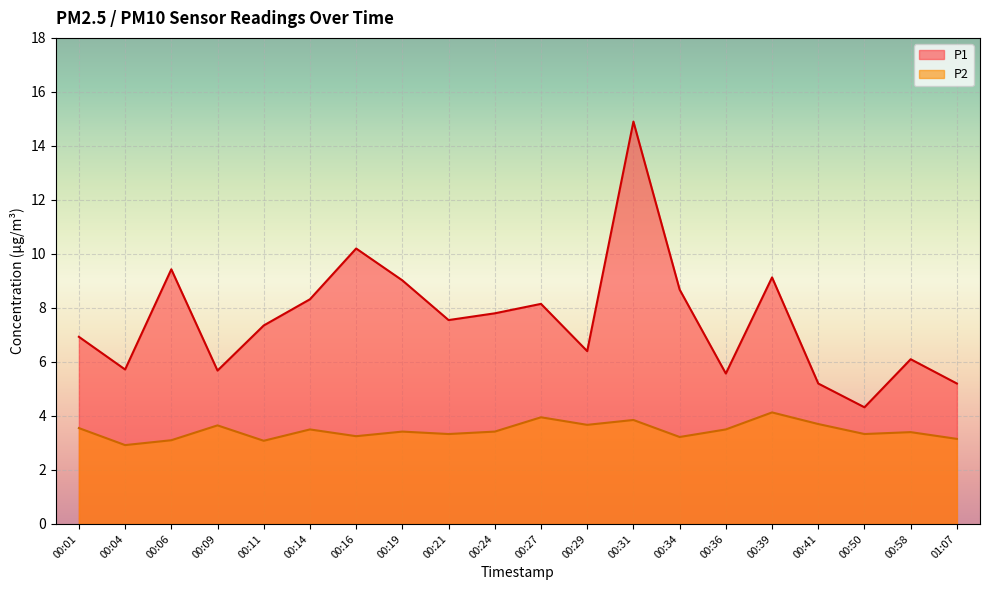

What are all the series names shown in the legend?

P1, P2